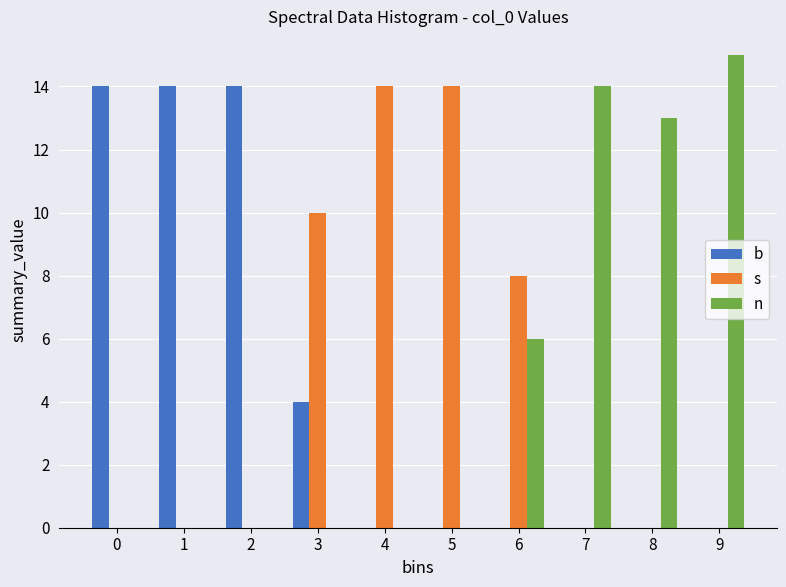

Reading left to right, transcribe all the data shown in this chart.

b: 0=14	1=14	2=14	3=4	4=0	5=0	6=0	7=0	8=0	9=0
s: 0=0	1=0	2=0	3=10	4=14	5=14	6=8	7=0	8=0	9=0
n: 0=0	1=0	2=0	3=0	4=0	5=0	6=6	7=14	8=13	9=15